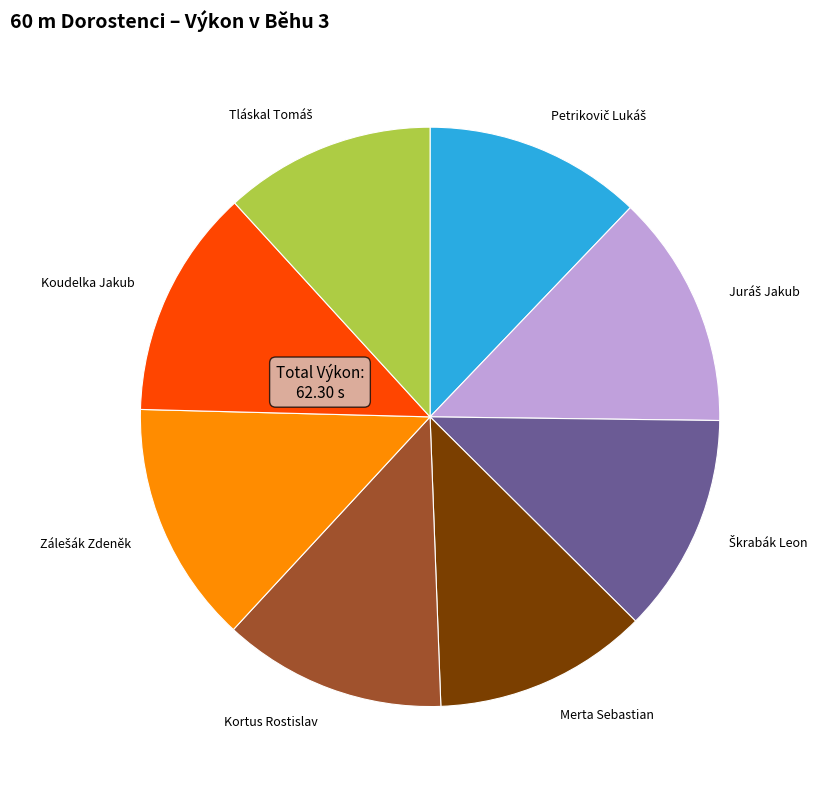

Is the sum of Merta Sebastian and Koudelka Jakub greater than half?

No